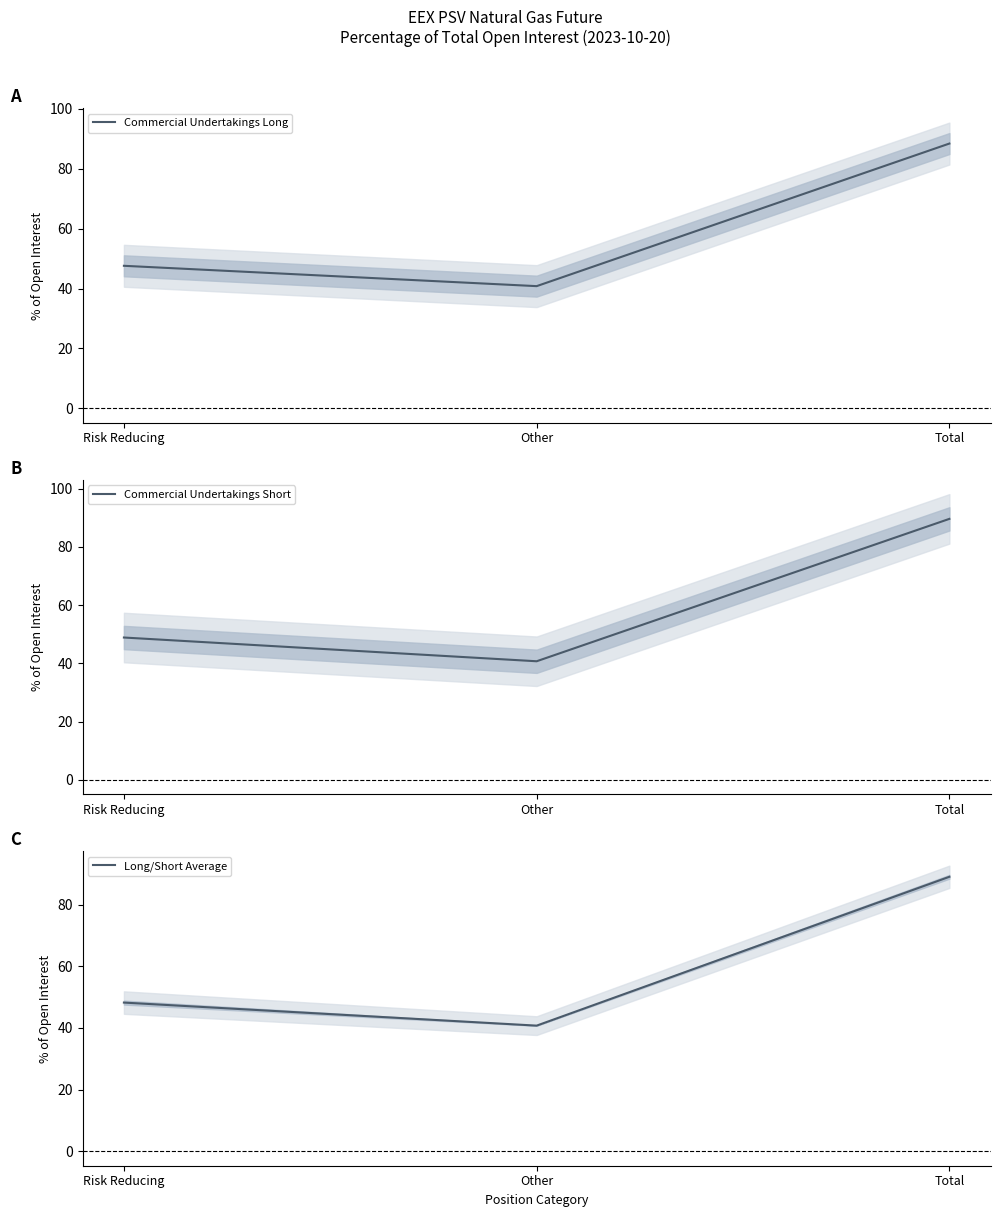

Which has a higher value, Risk Reducing or Other?

Risk Reducing